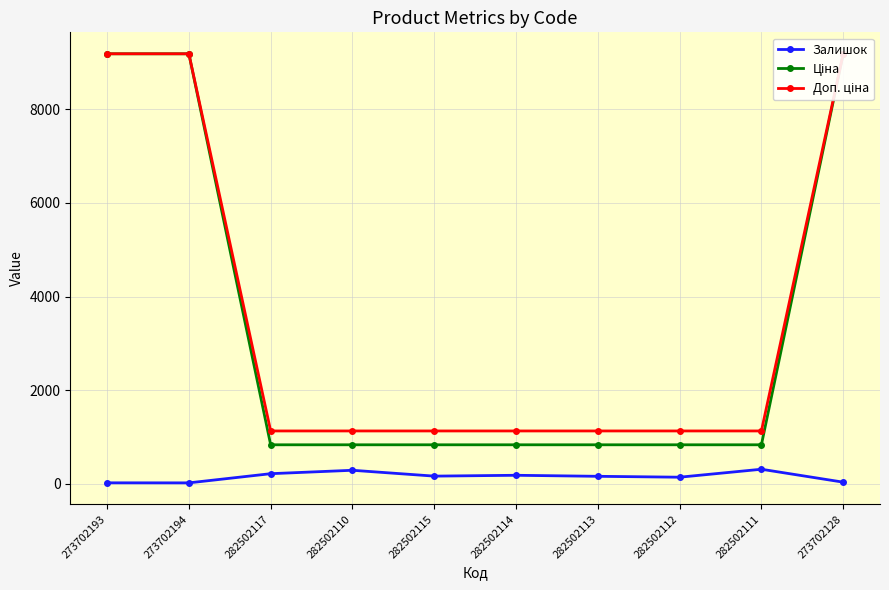

What is the spread (max minus min) of values at 282502115?

965.0